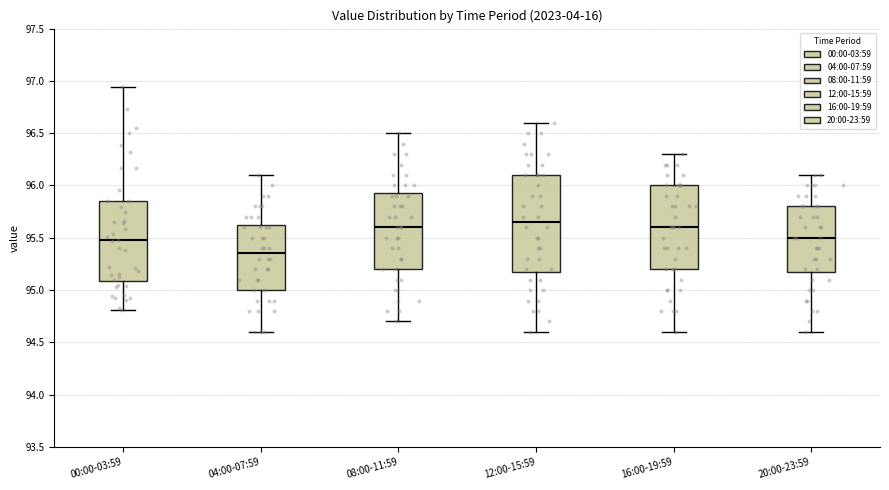

Comparing the boxes themselves (not the whiskers), which one is the tallest?

12:00-15:59